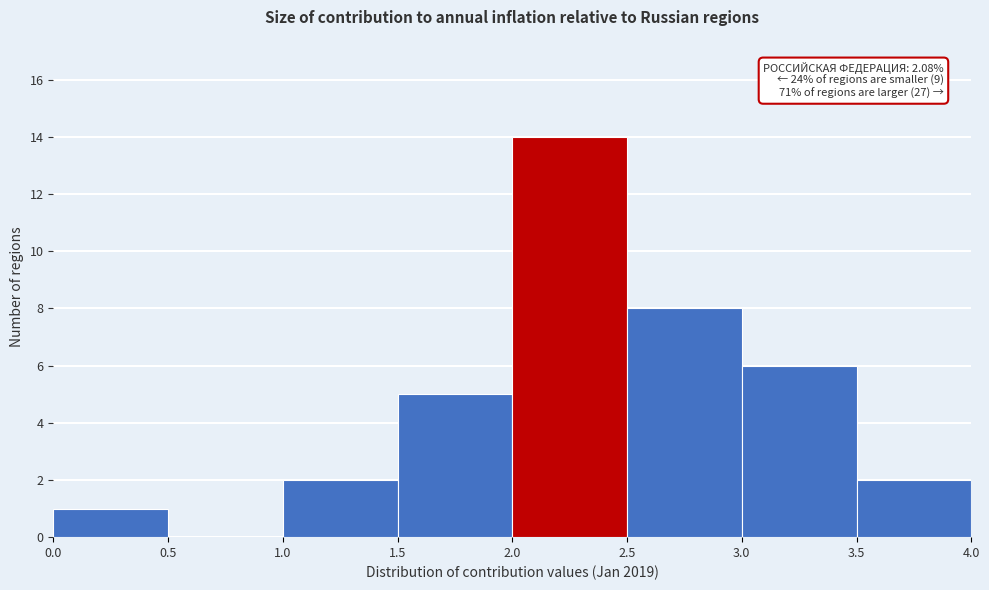

Over which range of the x-axis is the bar tallest?

2.0 to 2.5